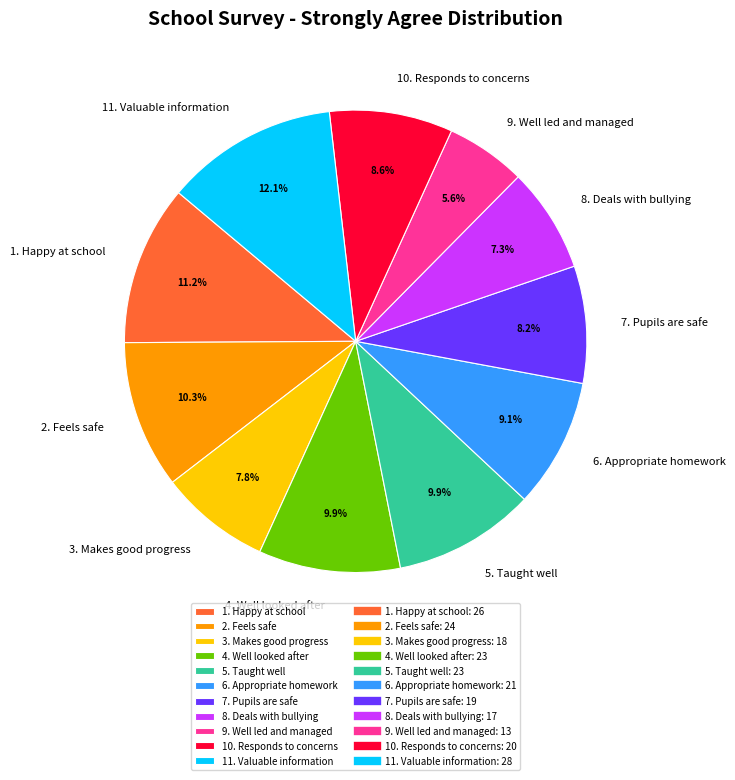

Count the number of slices in the pie.

11